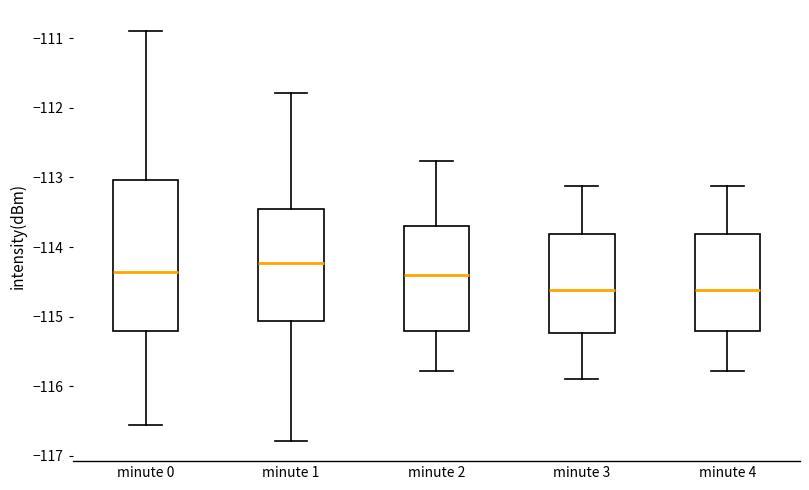

Reading left to right, read every box against the y-axis: the position of its median line, the range the box covers, and the ends of its whiskers. The values are not printed on the chart, so give them approximately, as read against the axis.

minute 0: median -114.4, box -115.2 to -113.0, whiskers -116.6 to -110.9
minute 1: median -114.2, box -115.1 to -113.4, whiskers -116.8 to -111.8
minute 2: median -114.4, box -115.2 to -113.7, whiskers -115.8 to -112.8
minute 3: median -114.6, box -115.2 to -113.8, whiskers -115.9 to -113.1
minute 4: median -114.6, box -115.2 to -113.8, whiskers -115.8 to -113.1